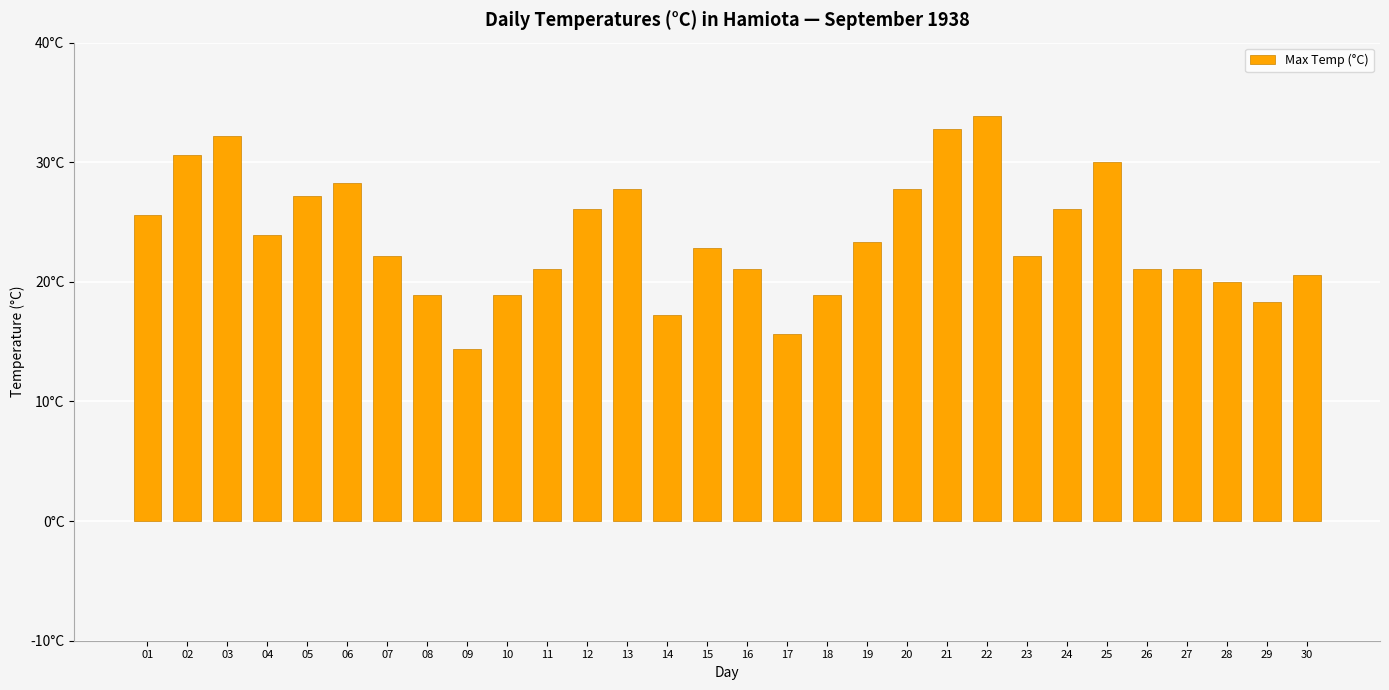

At which category does the chart reach its peak across all series?

22